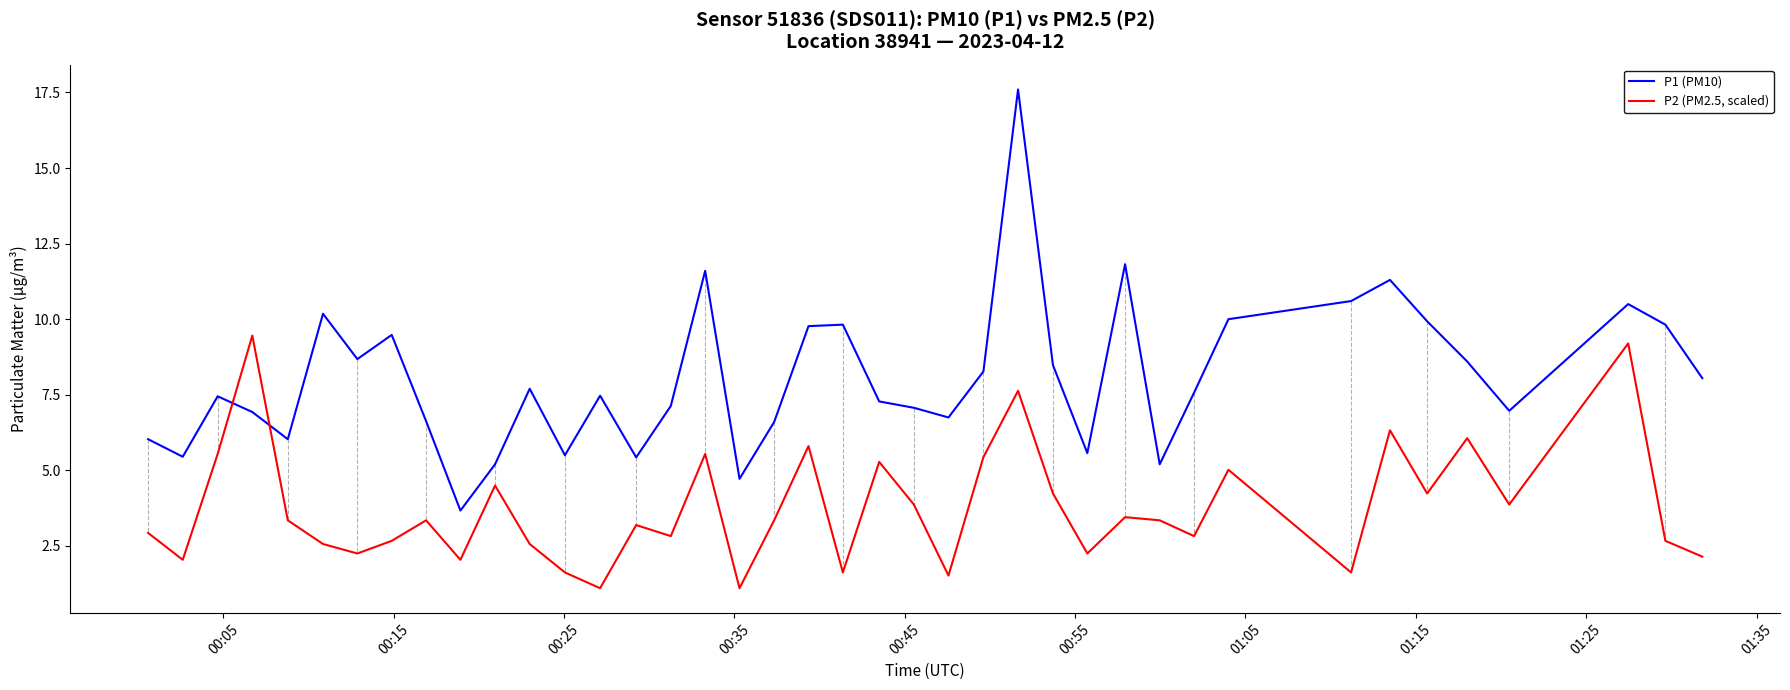

List the series in order of their peak value, highest first.

P1 (PM10), P2 (PM2.5, scaled)